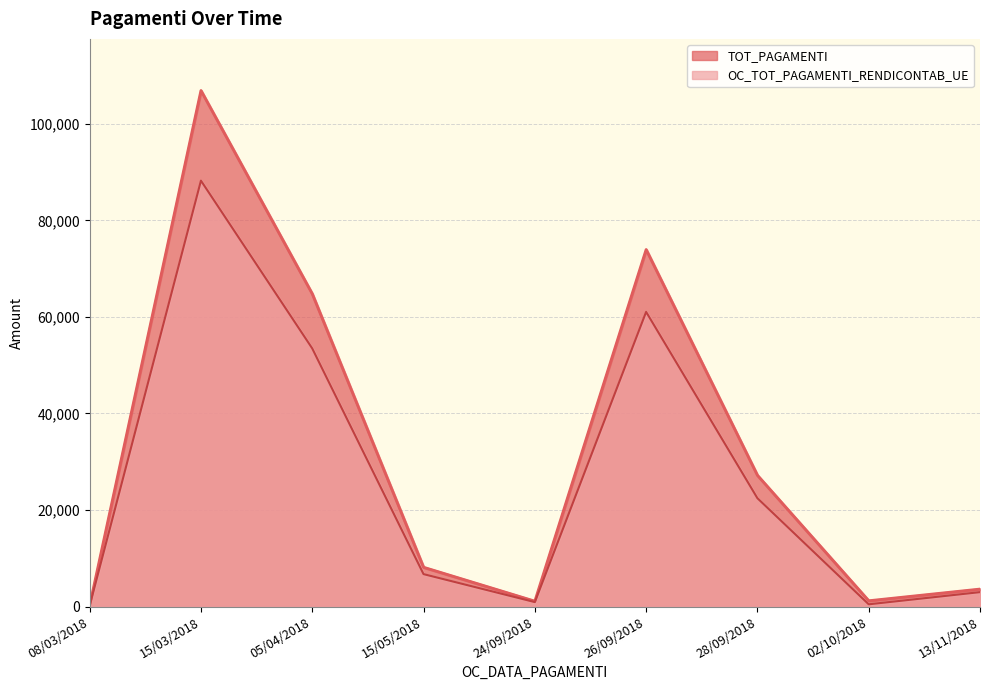

At which category does OC_TOT_PAGAMENTI_RENDICONTAB_UE reach its first local valley?

24/09/2018